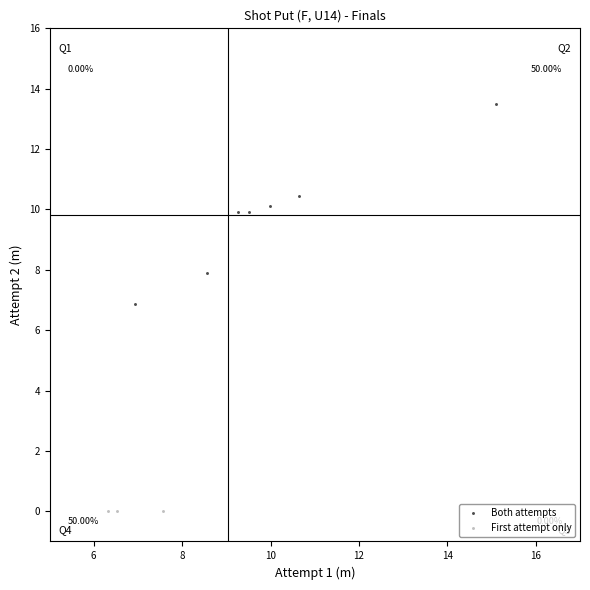

Which series reaches the minimum Y coordinate?

First attempt only